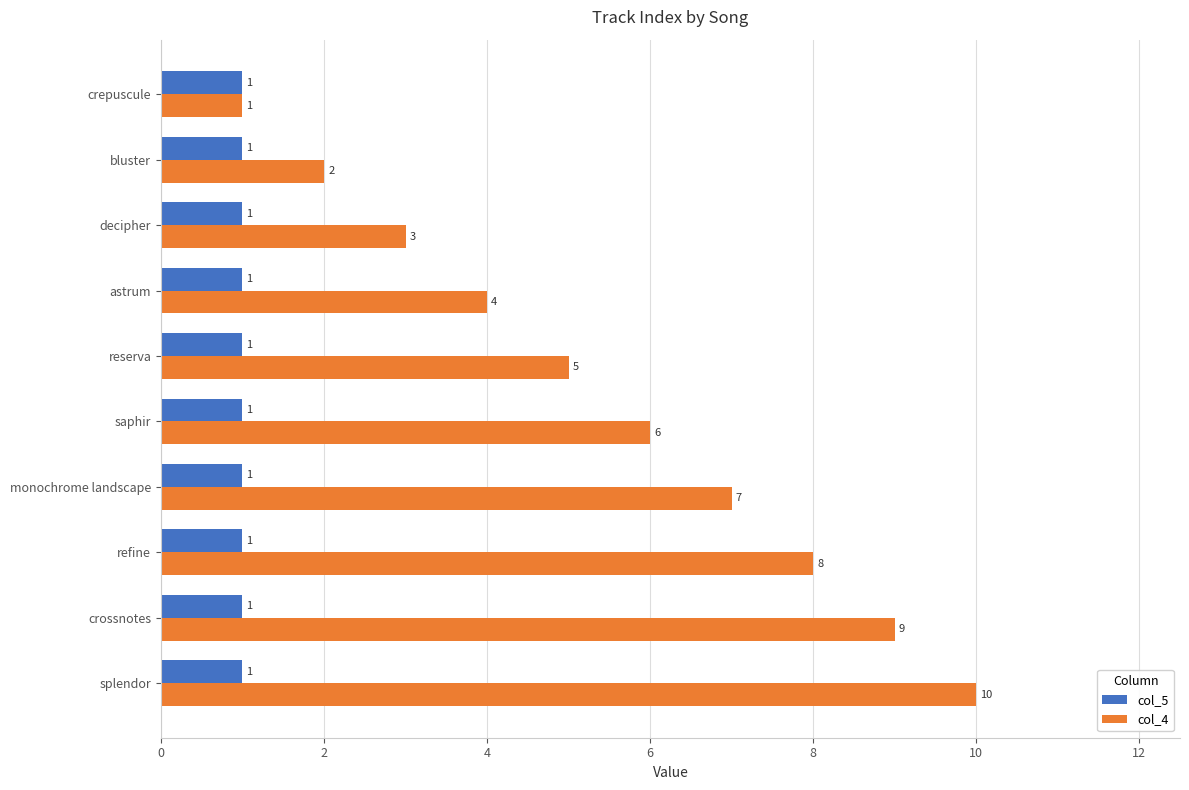

True or false: col_4 has a value of 2 at monochrome landscape.

False